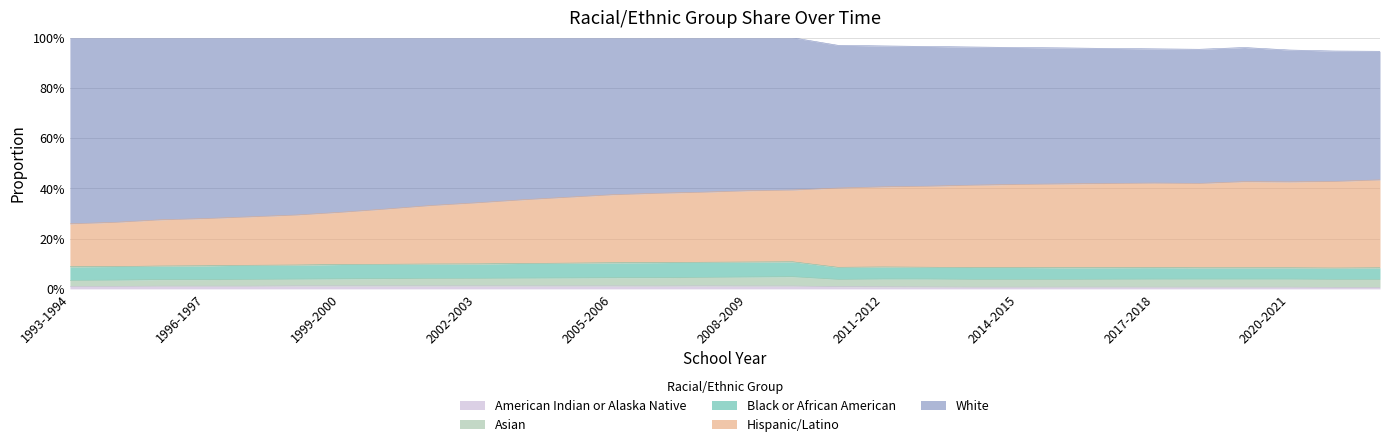

Where is the first local maximum for Asian?

2009-2010